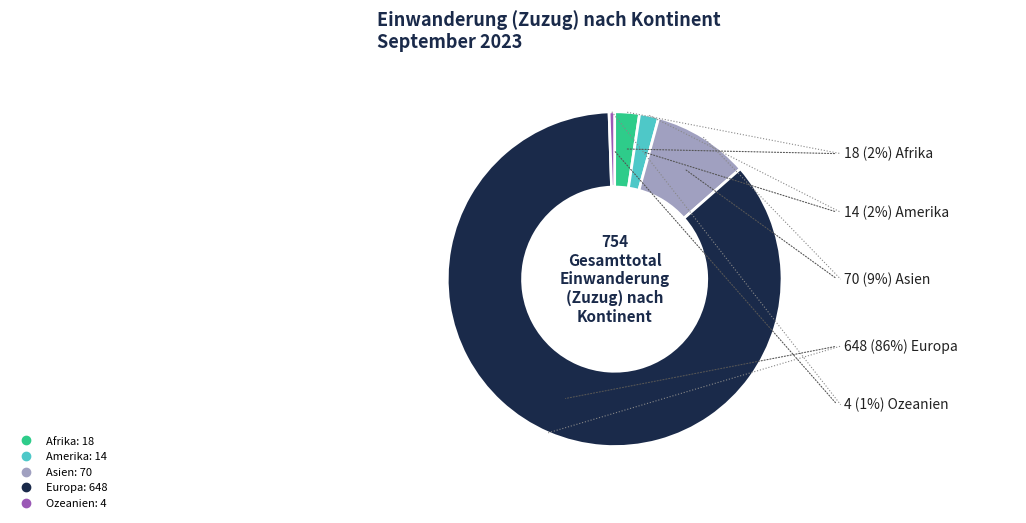

Which slice is the largest?

Europa